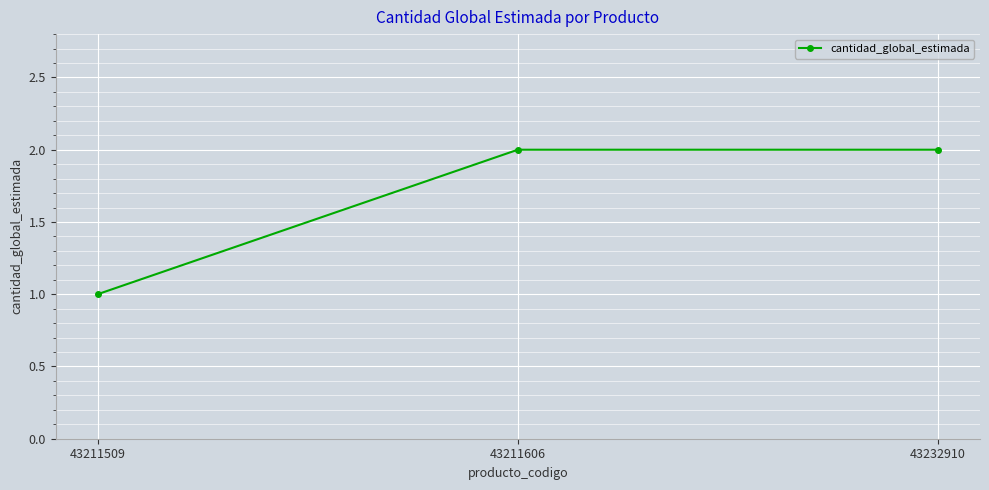

What is the sum of the values at 43211509 and 43232910?

3